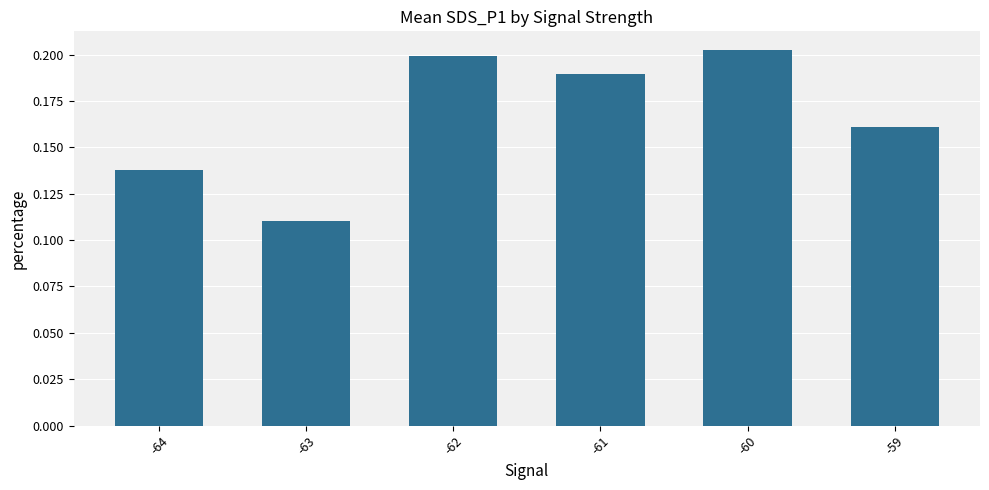

Which category has the highest value across all series?

-60